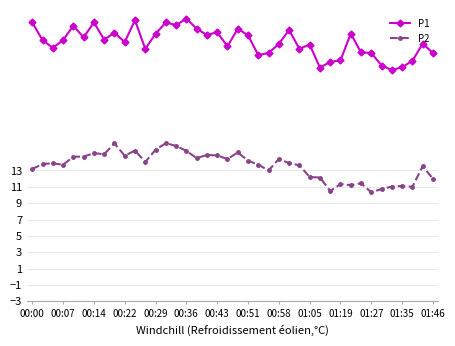

What is the highest value of the P2 series?

16.3